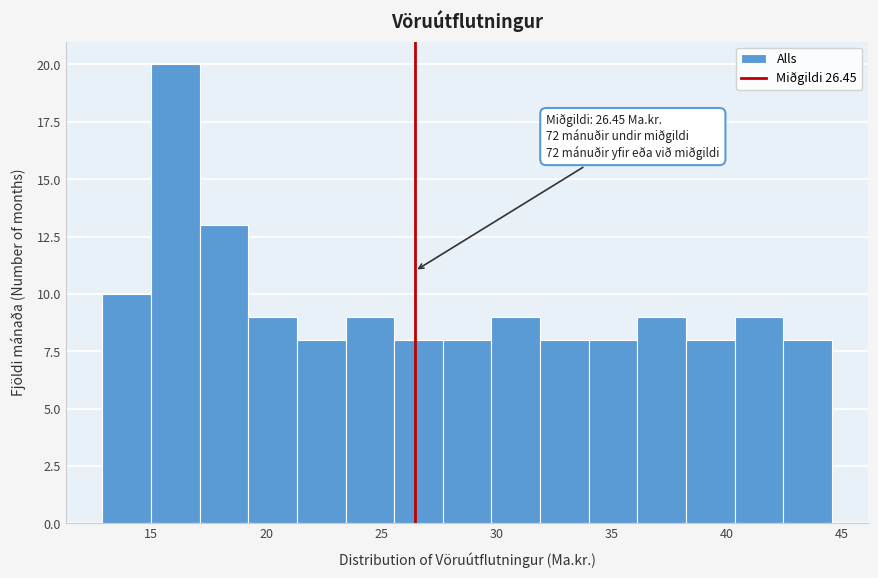

Over which range of the x-axis is the bar tallest?

15.0 to 17.0